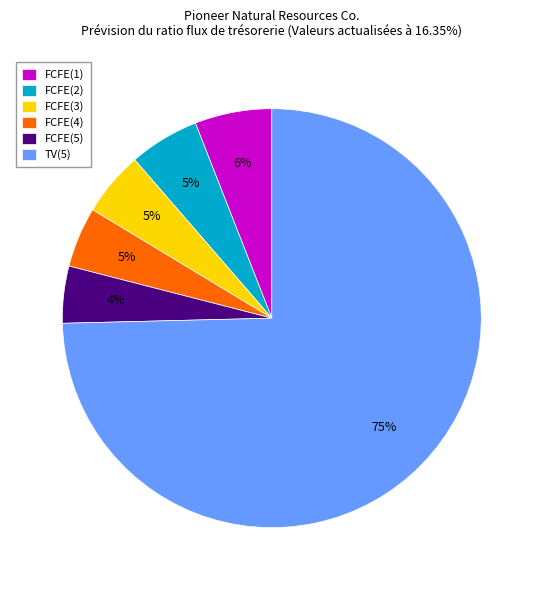

Which category has the biggest portion of the pie?

TV(5)